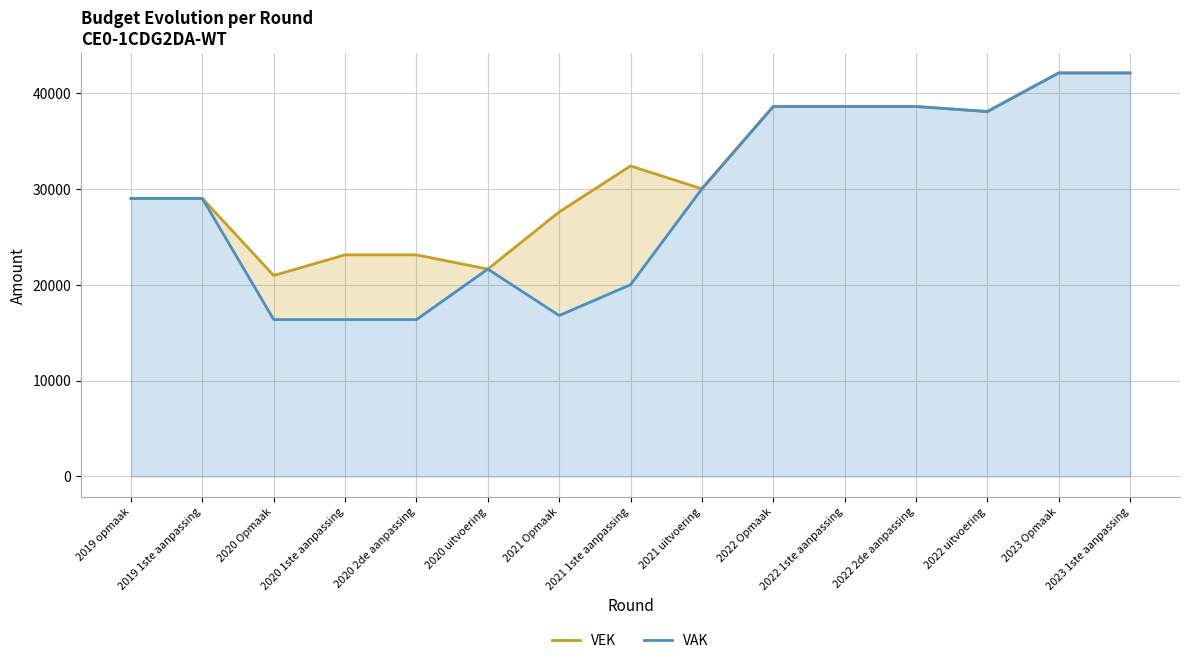

Where is VAK nearest to the value 29226?

2019 opmaak